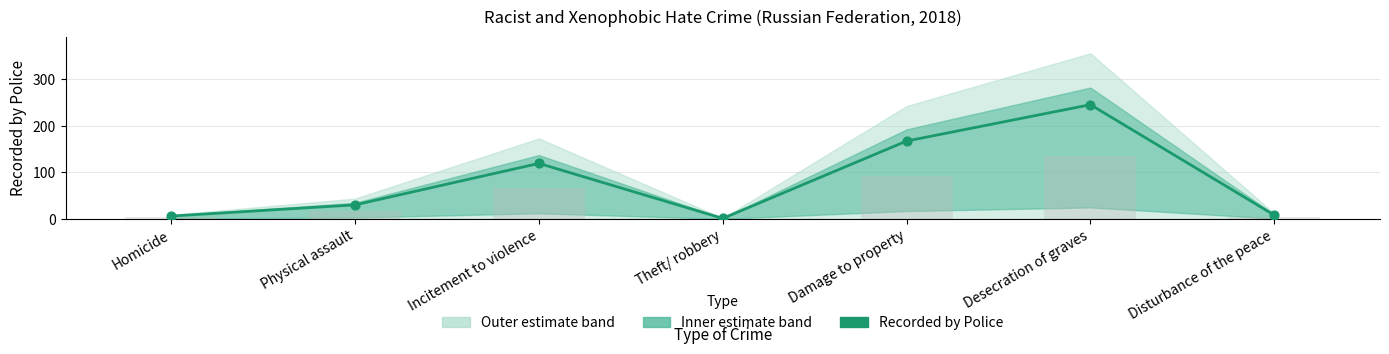

At how many categories does at least one series exceed 175?

1